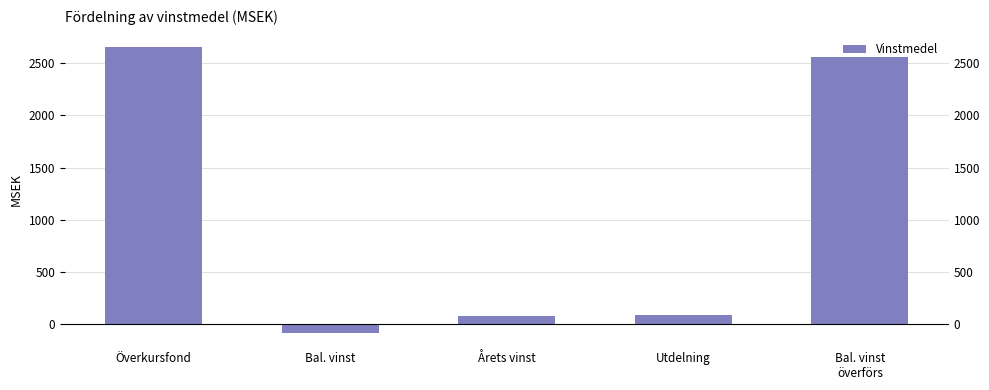

At which label does the data first exceed 91?

Överkursfond